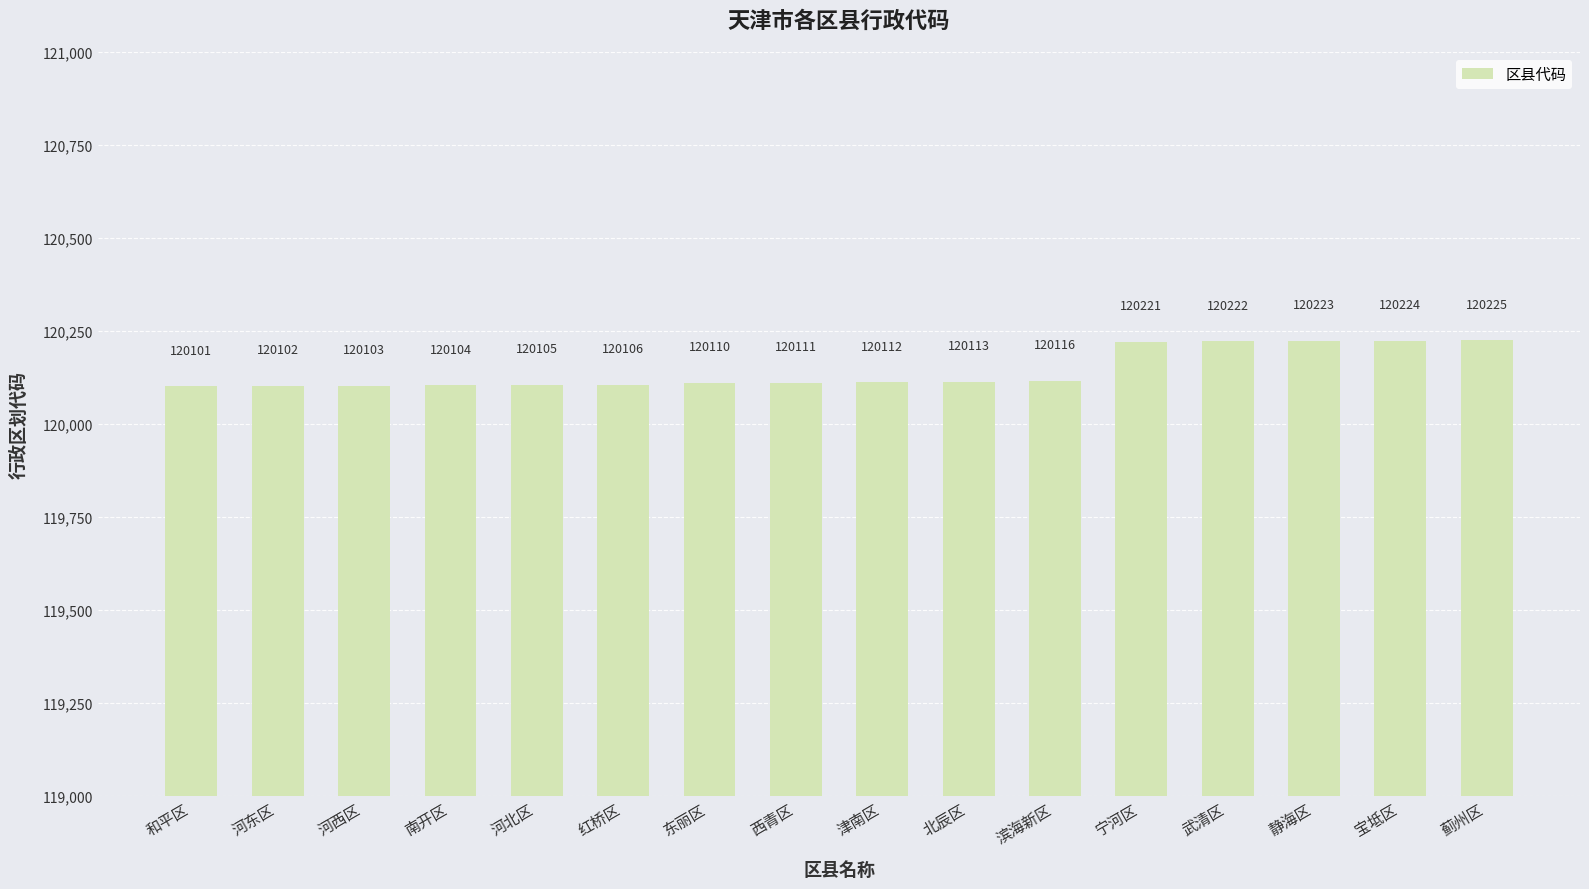

At which category does the chart reach its minimum across all series?

和平区